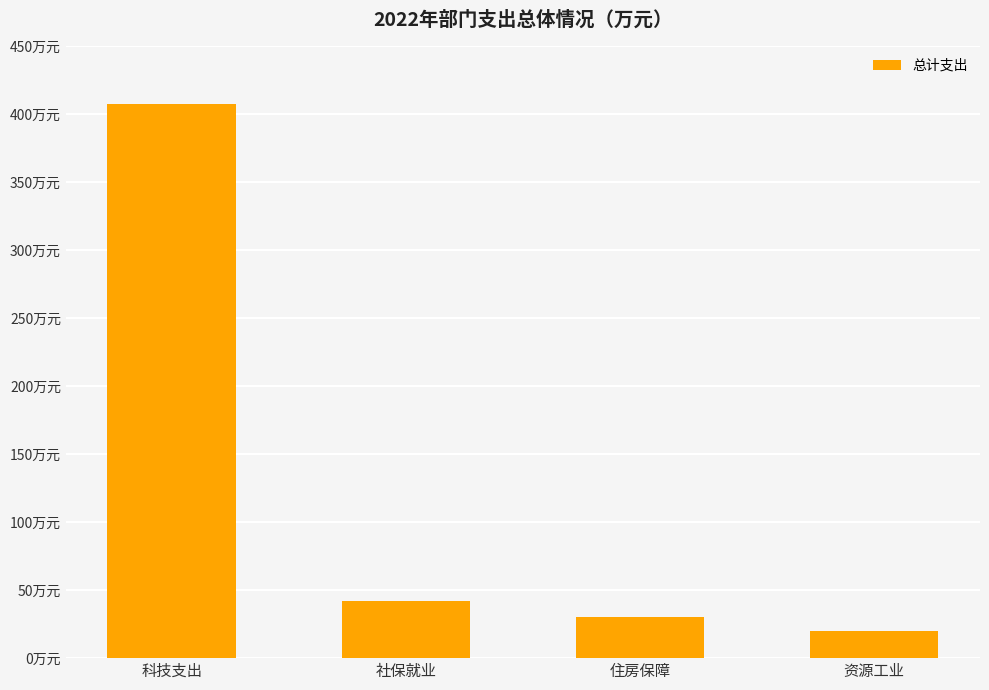

What is the change in value from 科技支出 to 资源工业?

-387.4